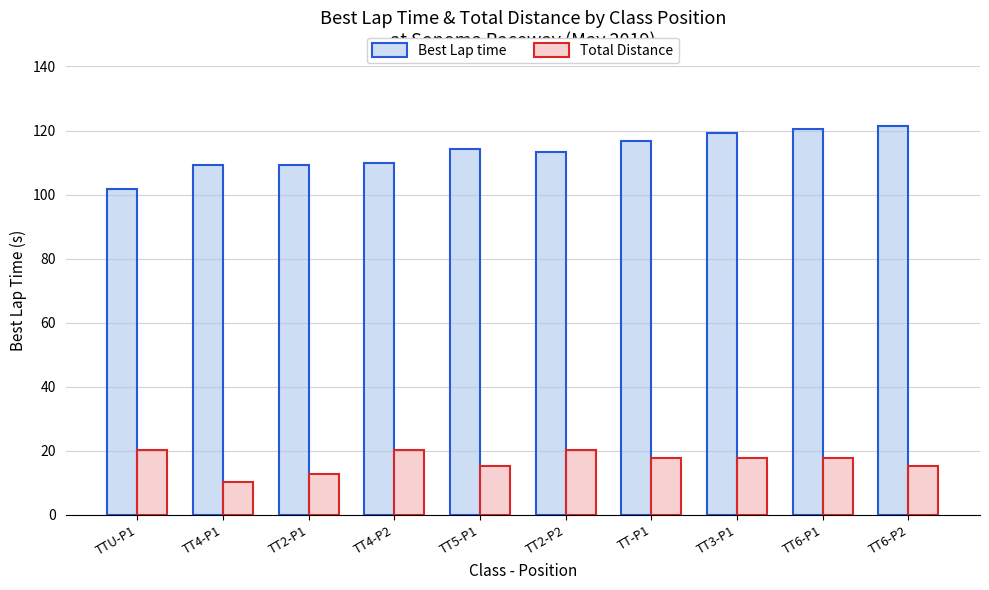

At which label does Best Lap time reach its minimum?

TTU-P1